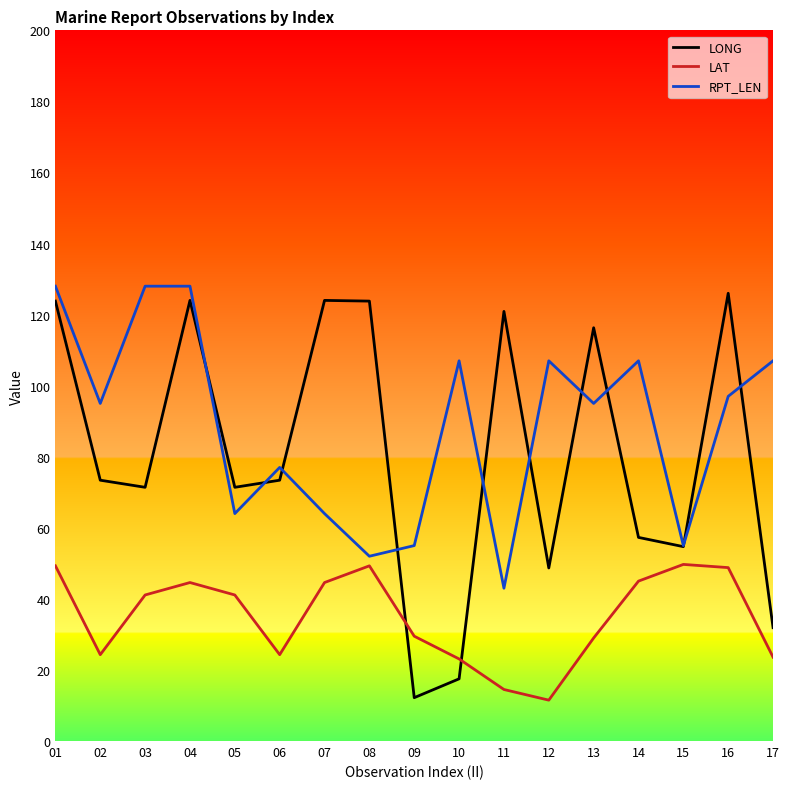

Which series changed the most between 03 and 08?

RPT_LEN